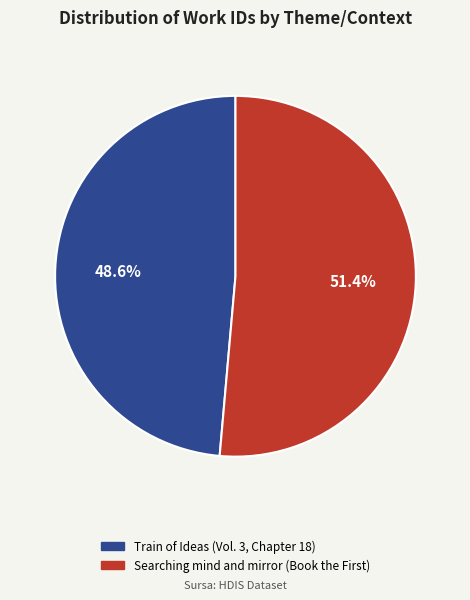

True or false: Train of Ideas (Vol. 3, Chapter 18) accounts for 55% of the total.

False